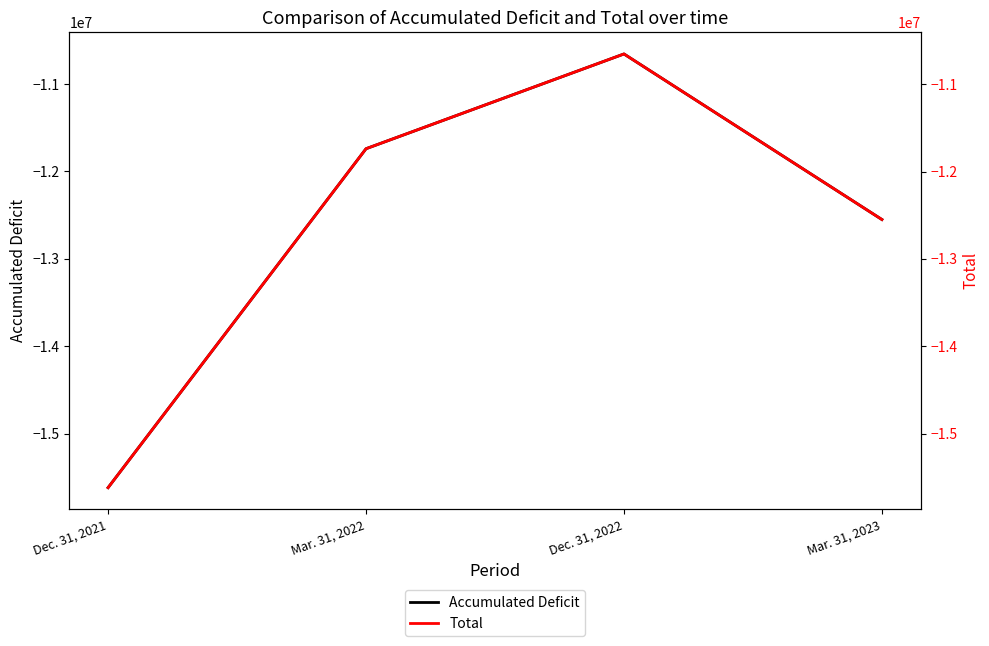

List the series in order of their overall mean, lowest first.

Accumulated Deficit, Total